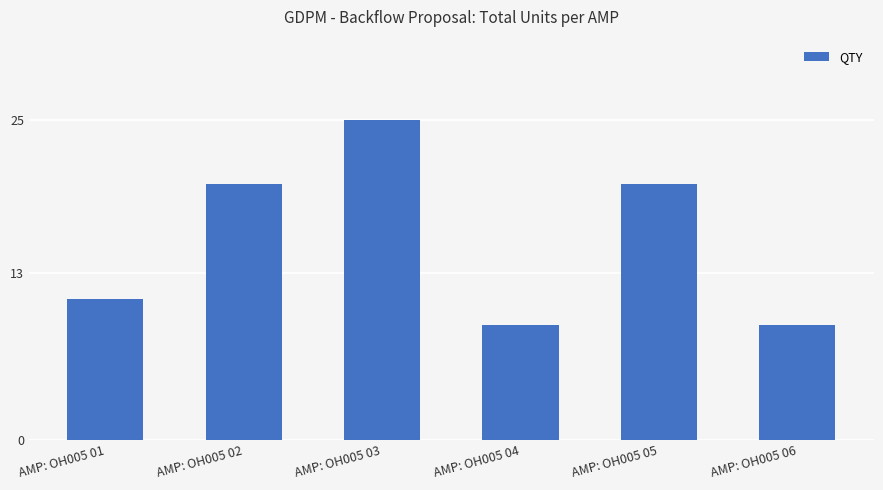

Is it true that the value at AMP: OH005 05 is 20?

True